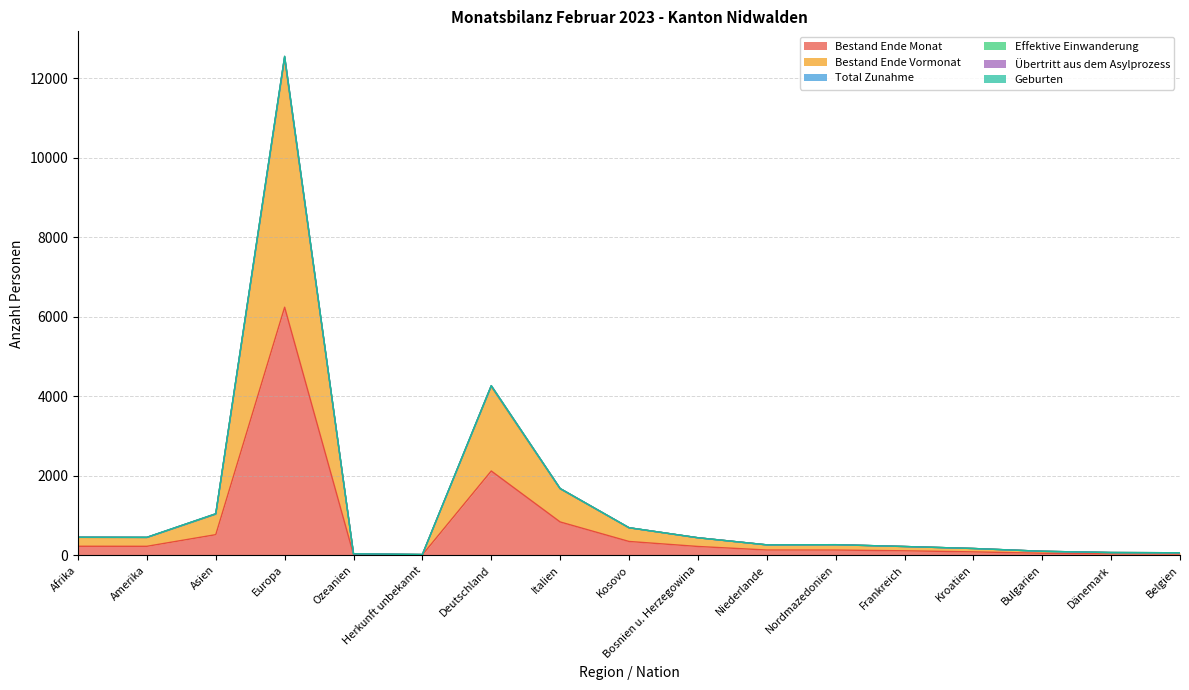

At how many categories does at least one series exceed 4670?

1